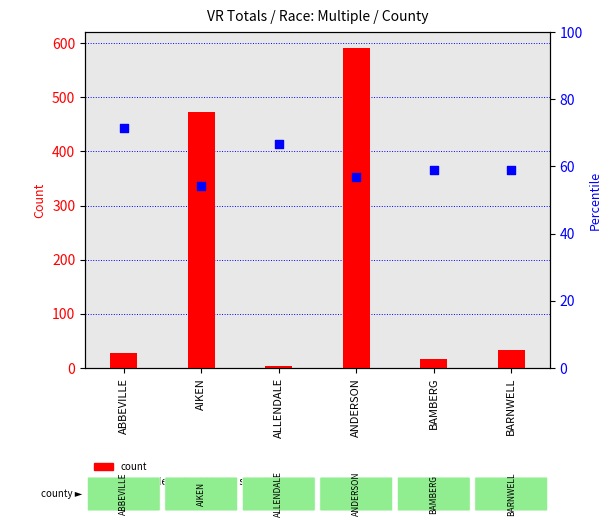

Which series has the largest total across all categories?

count